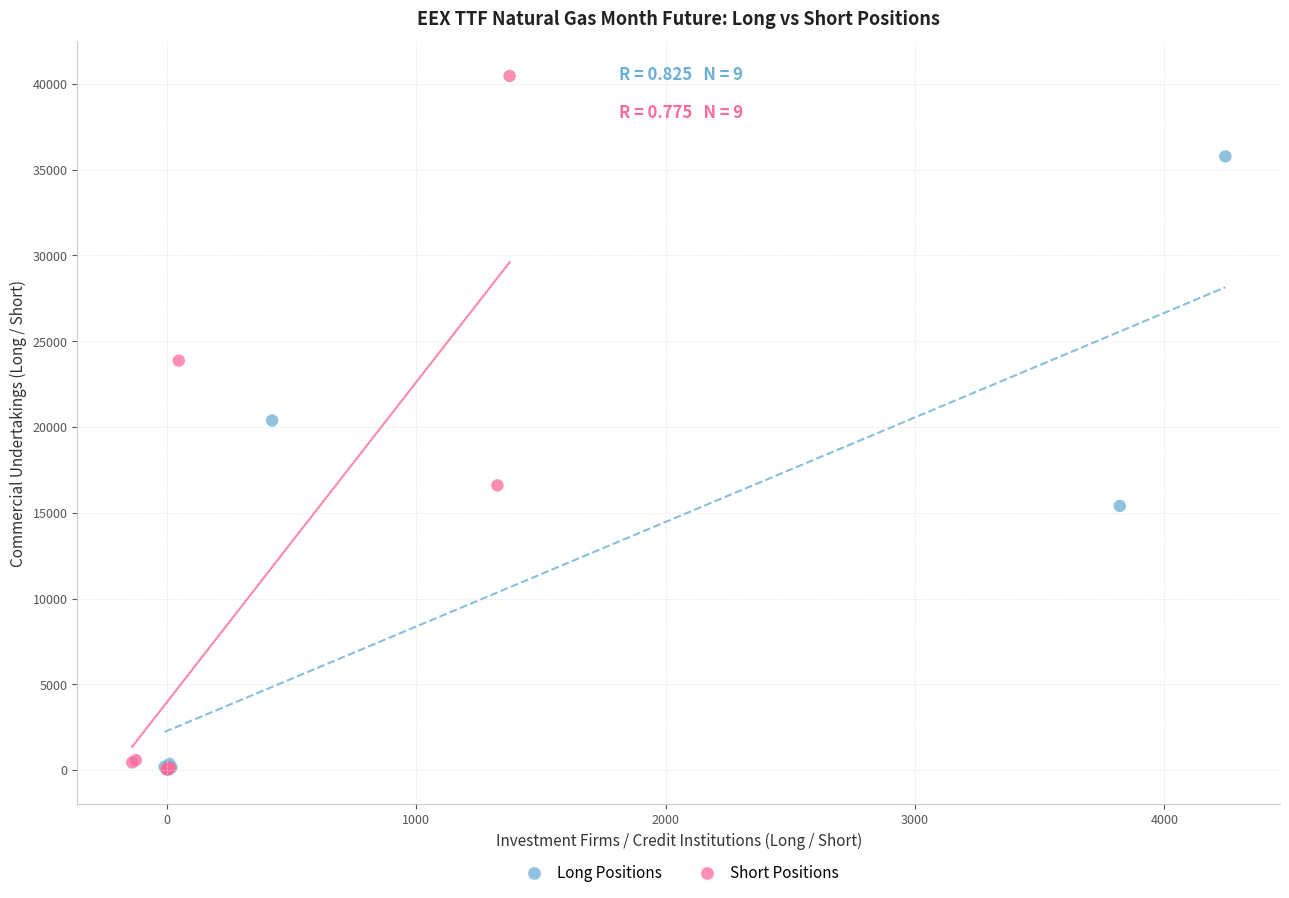

Which series reaches the maximum Y coordinate?

Short Positions